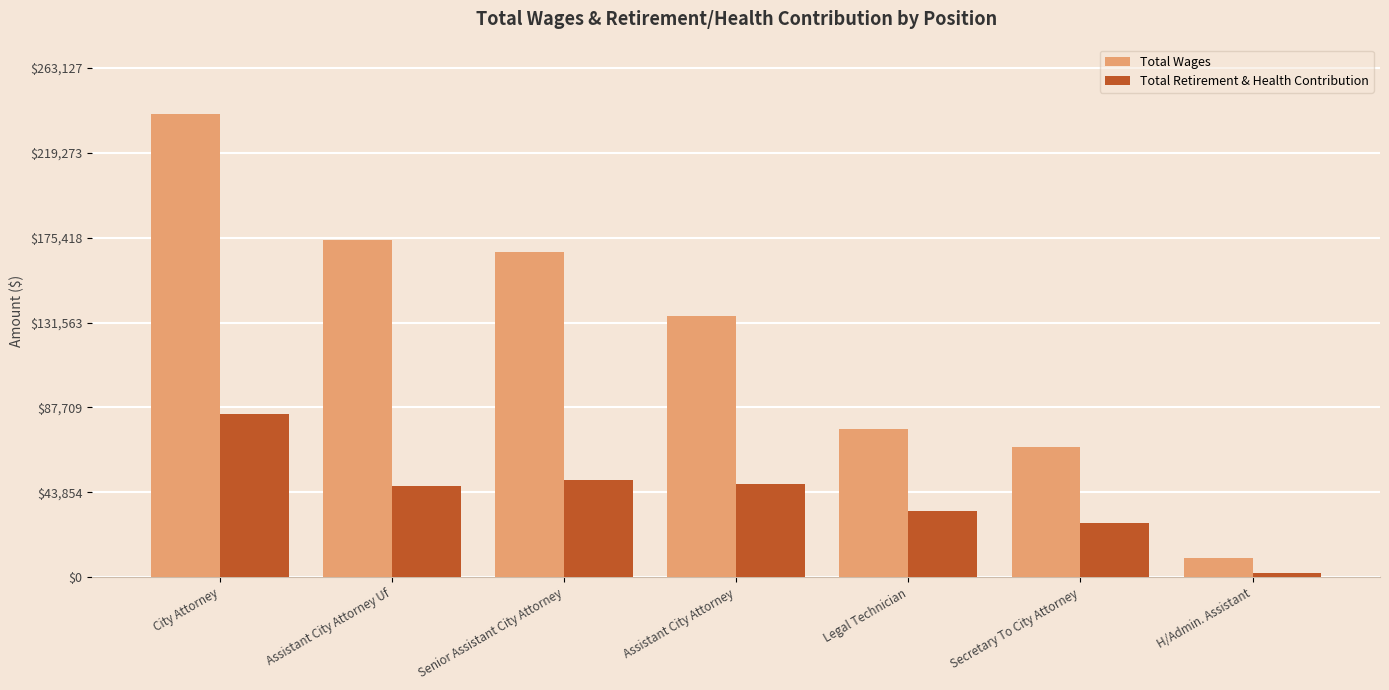

How many groups of bars are there?

7